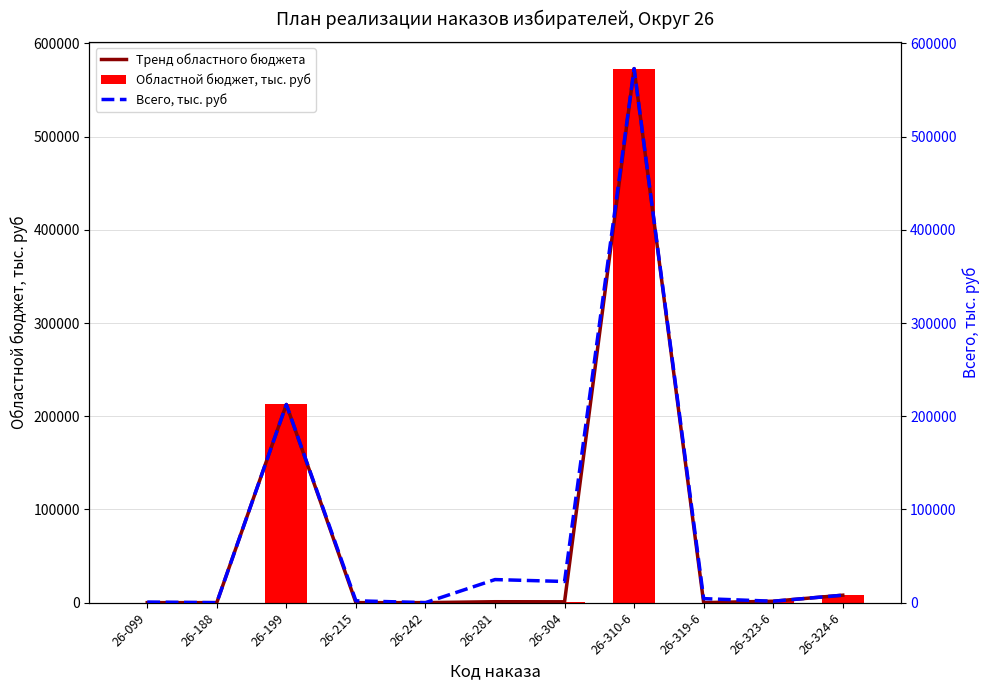

Reading right to left, what are all the values shown in this chart?

Тренд областного бюджета: 8000.0	1527.5	0.0	572992.2	908.0	990.1	0.0	0.0	212614.3	0.0	0.0
Областной бюджет, тыс. руб: 8000.0	1527.5	0.0	572992.2	908.0	990.1	0.0	0.0	212614.3	0.0	0.0
Всего, тыс. руб: 8000.0	1527.5	4300.0	572992.2	22700.0	24751.5	0.0	2000.0	212614.3	0.0	620.0